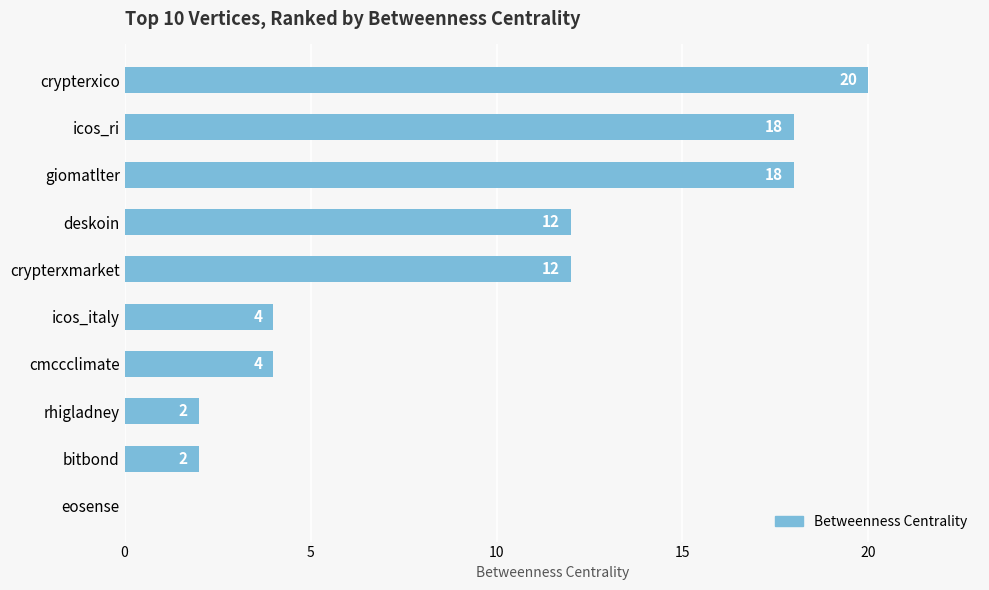

What is the average value?

9